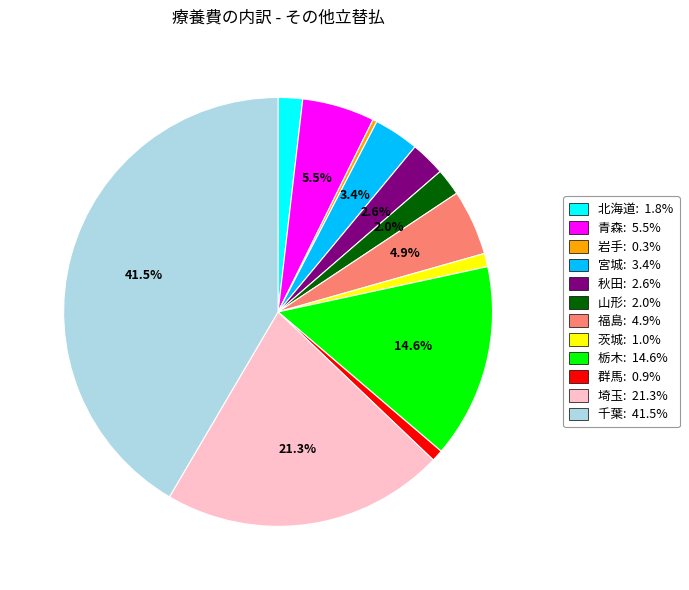

What percentage is NOT represented by 秋田: 2.6%?

97.4%